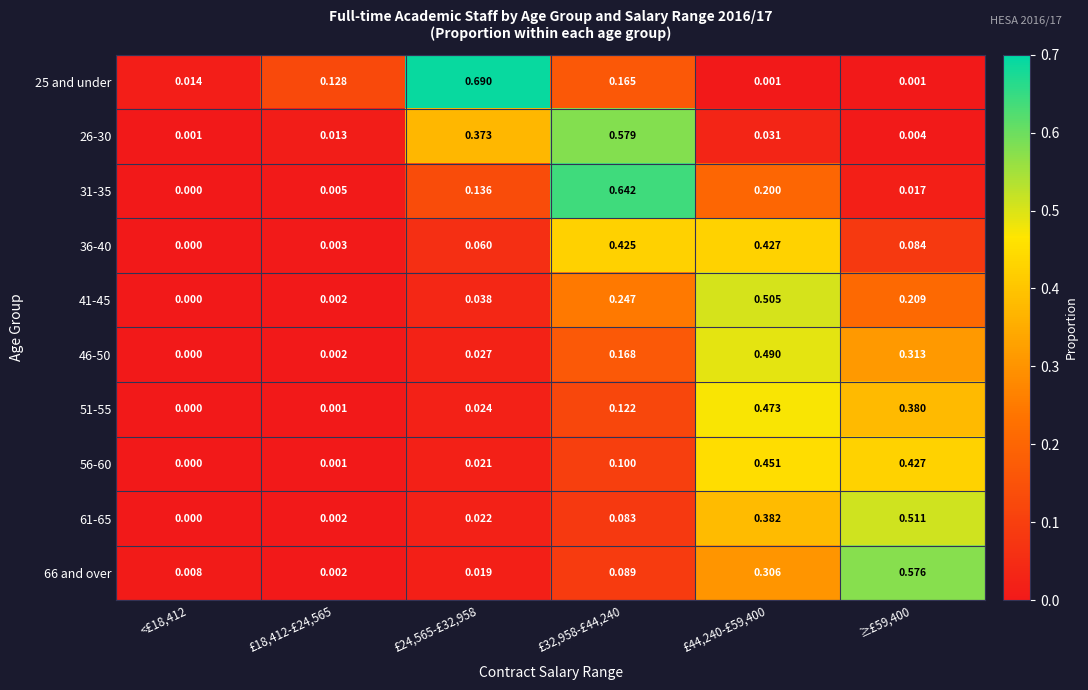

Is the value of 46-50 at £44,240-£59,400 greater than the value of 41-45 at £32,958-£44,240?

Yes